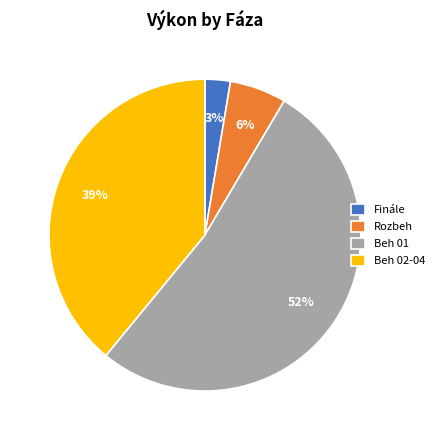

To the nearest percent, what portion does Beh 01 represent?

52%